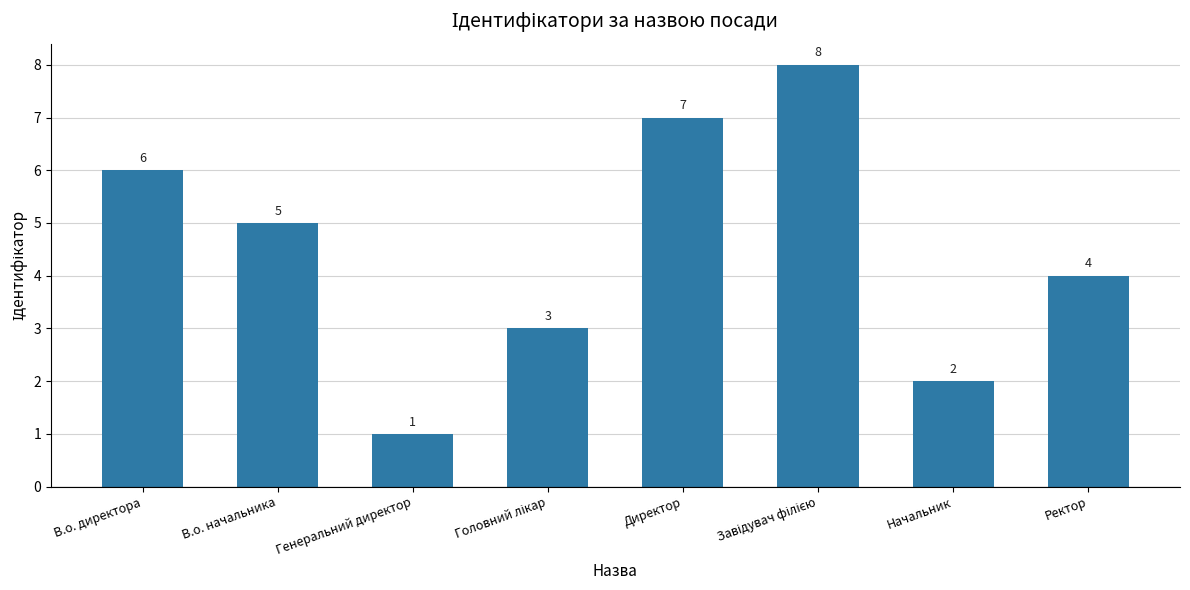

Which category has the lowest value across all series?

Генеральний директор